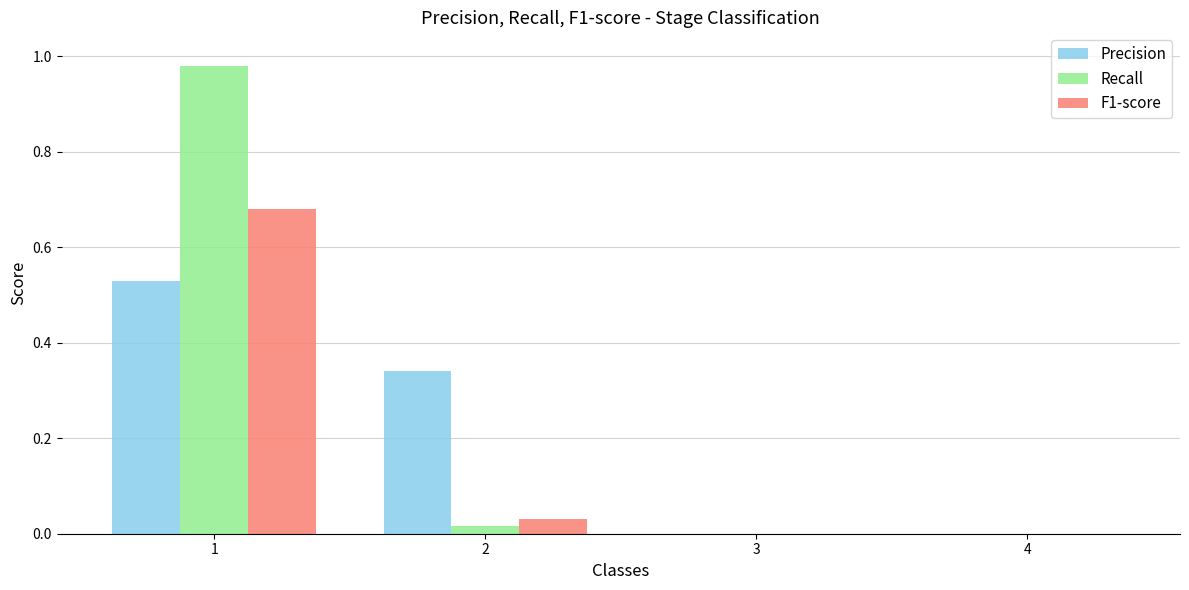

Is it true that Precision equals 0.0 at 4?

True